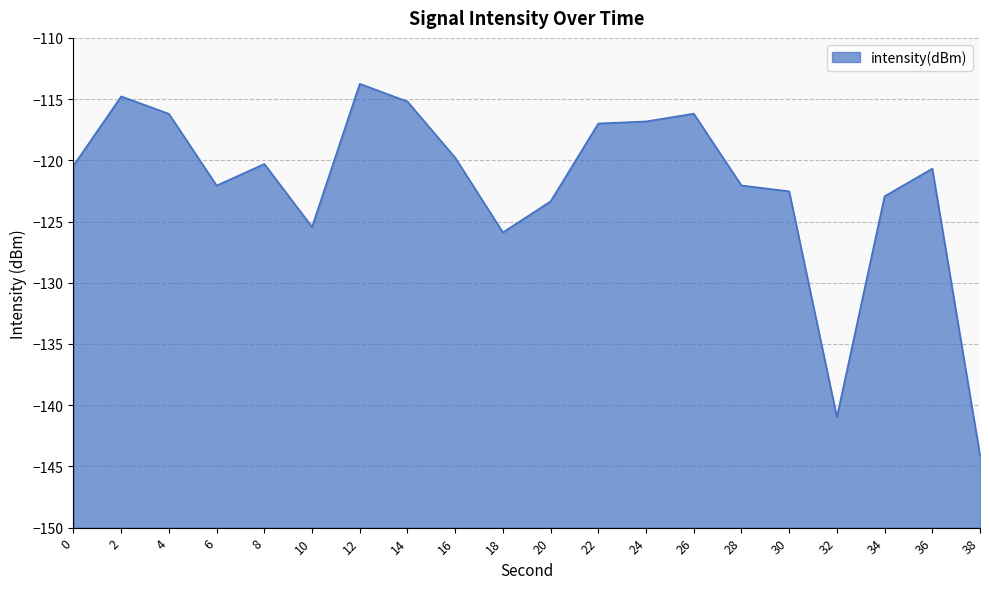

What is the sum of all values?

-2440.5